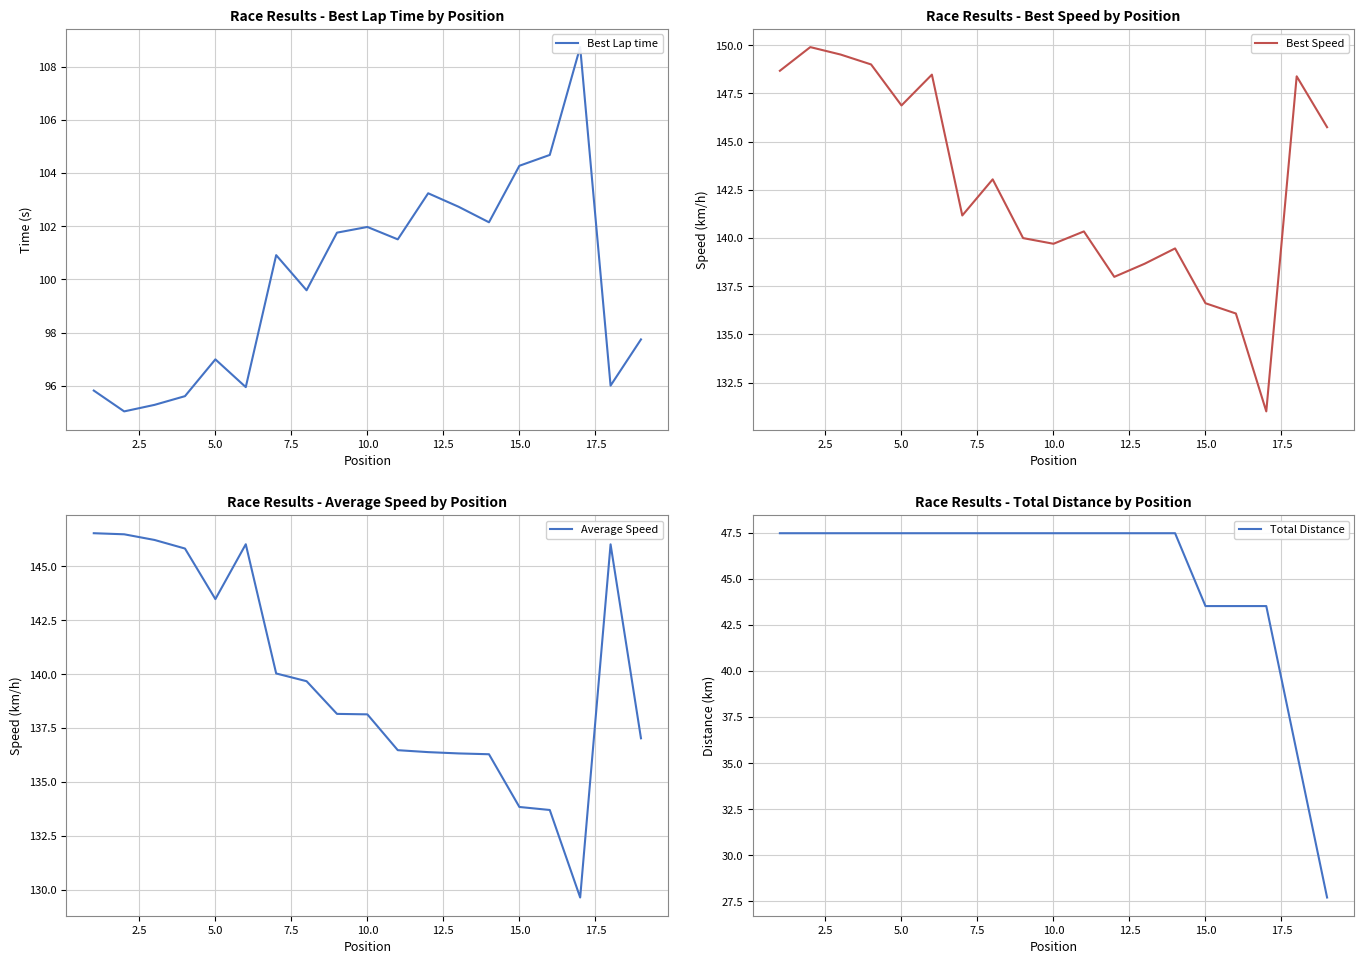

True or false: Best Speed and Average Speed cross at least once.

False